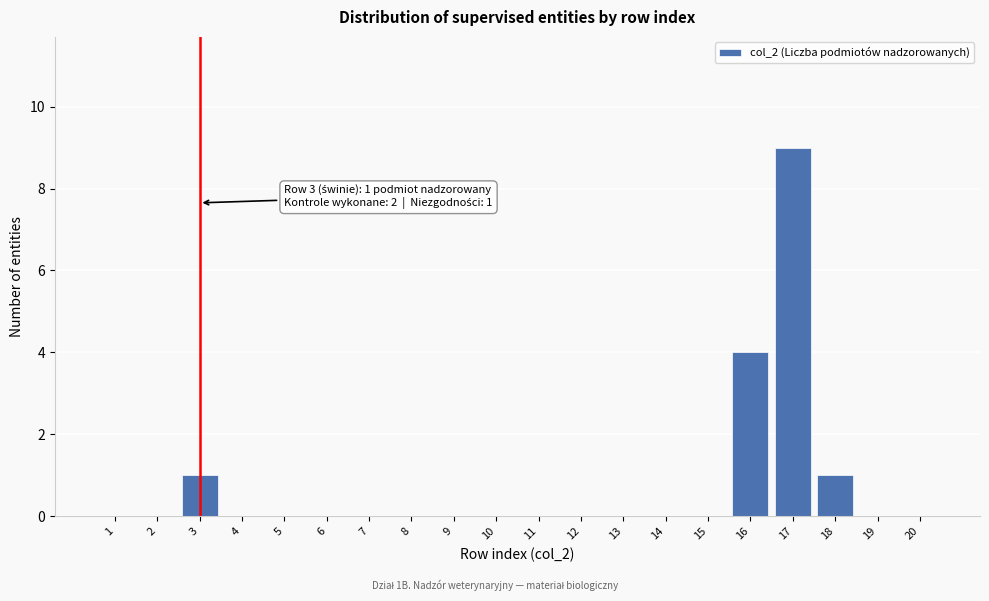

Reading left to right, what are all the values shown in this chart?

1=0	2=0	3=1	4=0	5=0	6=0	7=0	8=0	9=0	10=0	11=0	12=0	13=0	14=0	15=0	16=4	17=9	18=1	19=0	20=0